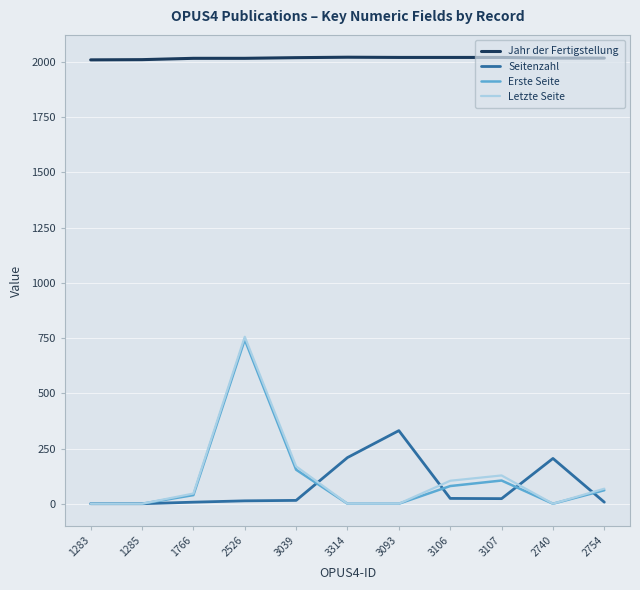

Is it true that Jahr der Fertigstellung equals 2011 at 1285?

True